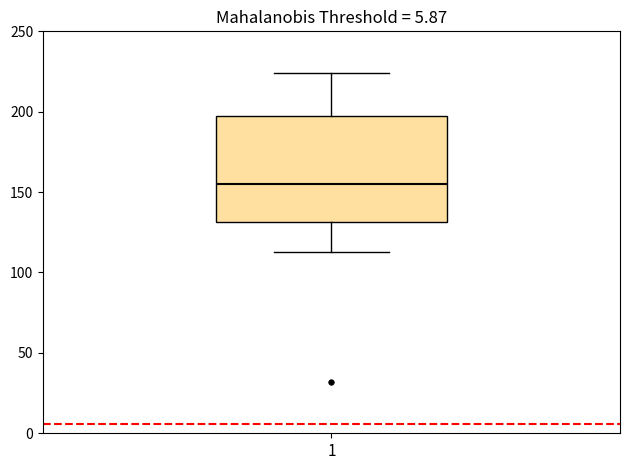

Read this box plot against the y-axis: the position of the median line, the range covered by the box, and the ends of both whiskers. The values are not printed on the chart, so give them approximately, as read against the axis.

median 155, box 130 to 200, whiskers 115 to 225